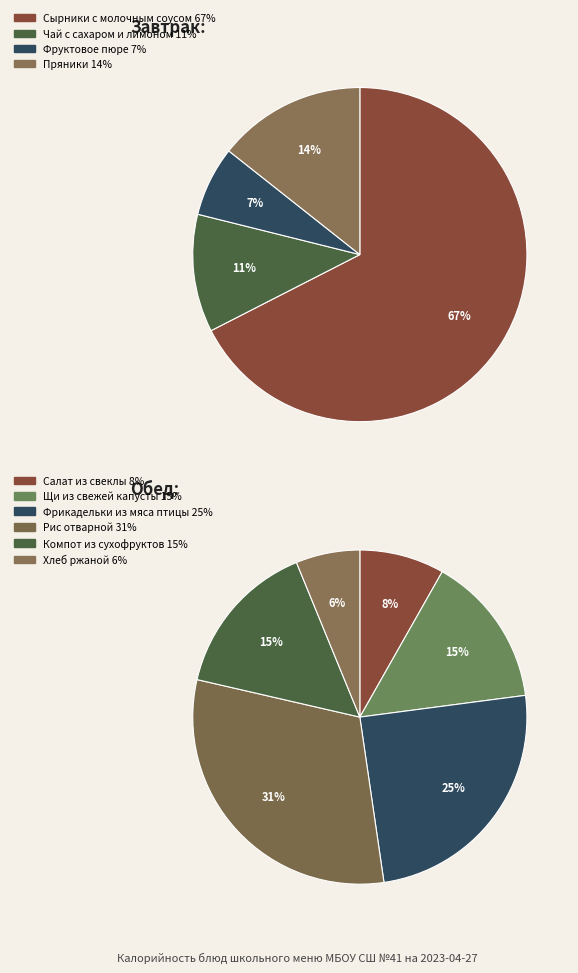

Count the number of slices in the pie.

10